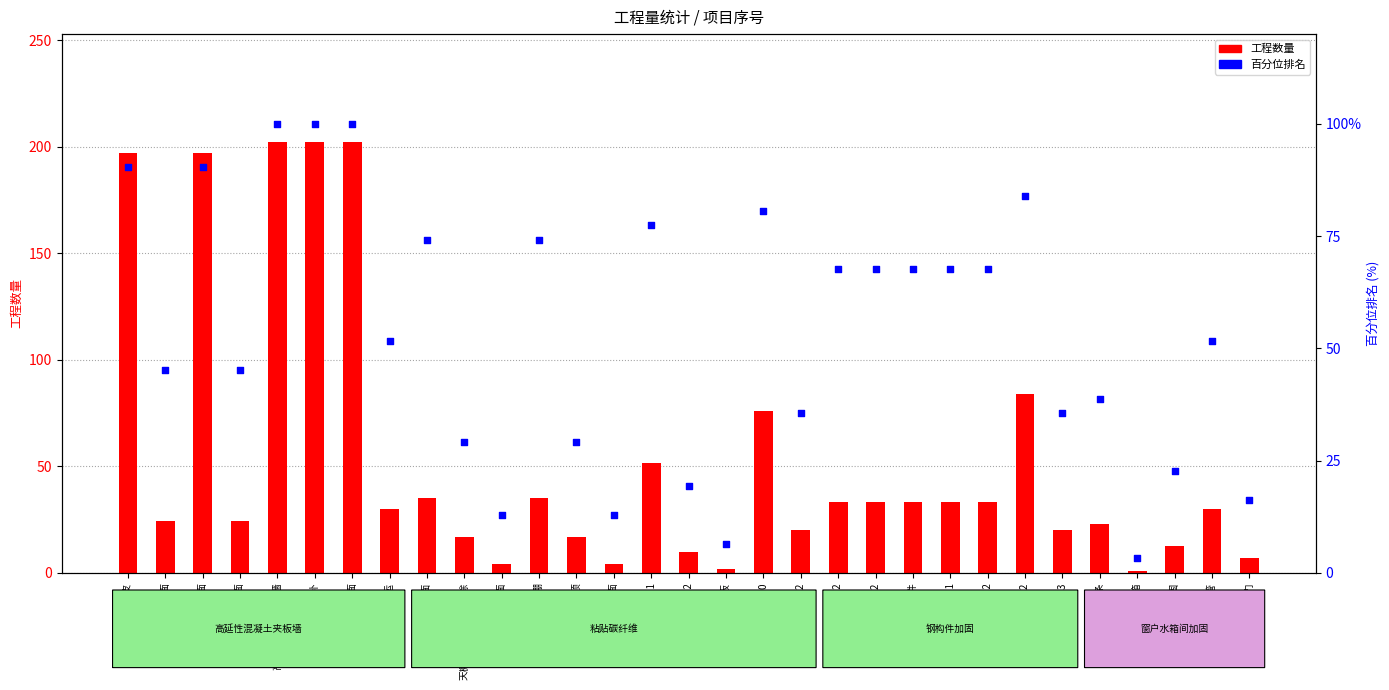

Which series contains the lowest Y value?

工程数量